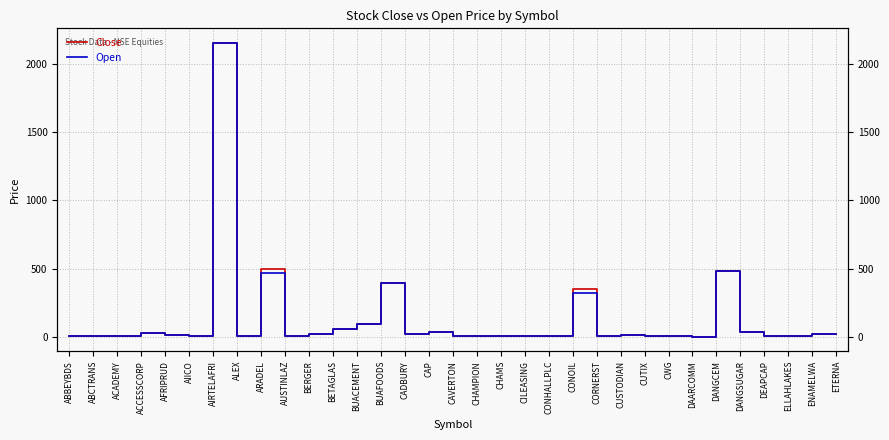

At which category does the chart reach its minimum across all series?

DAARCOMM